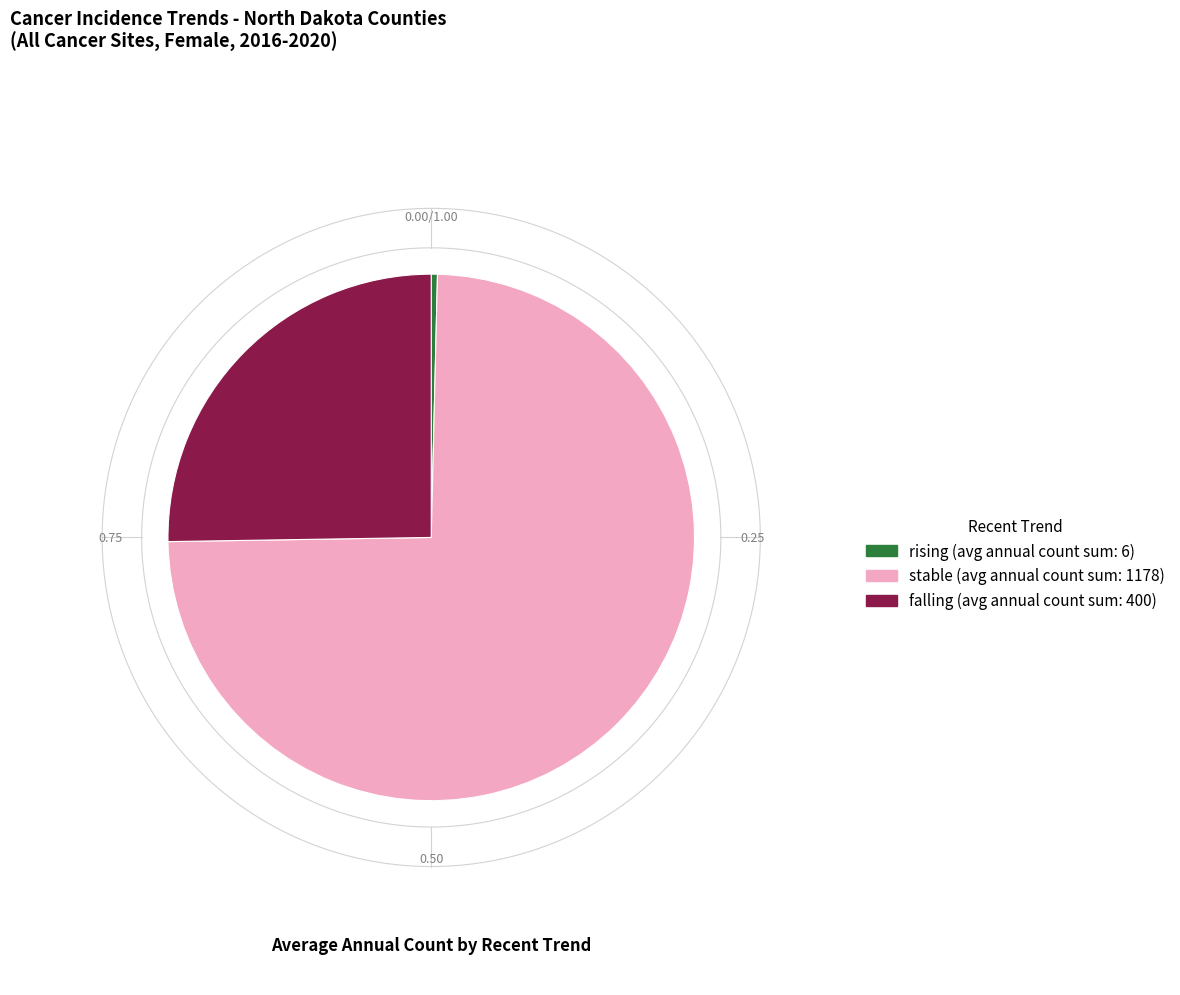

How many segments does this pie chart have?

3